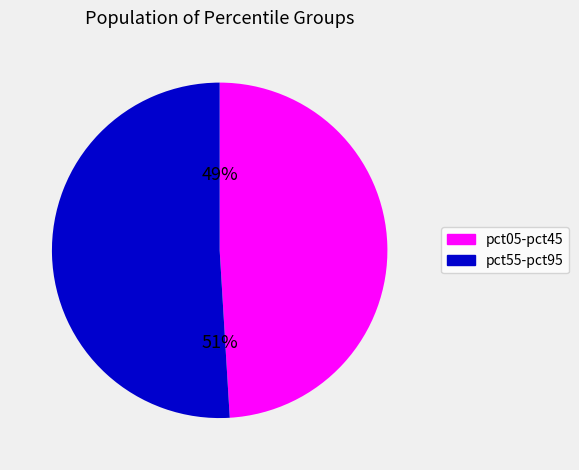

Count the number of slices in the pie.

2